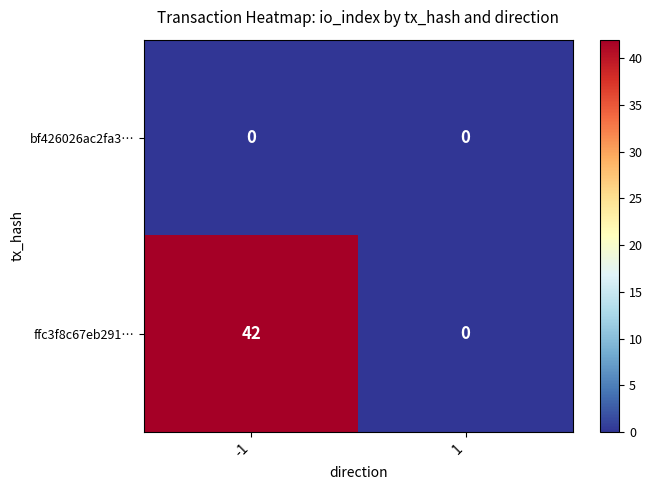

What is the approximate value of ffc3f8c67eb291… at -1?

42